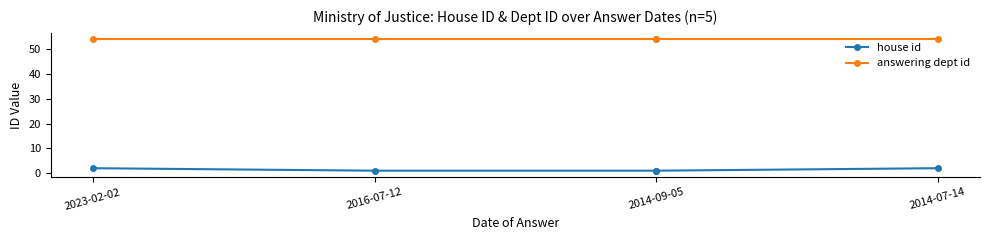

True or false: answering dept id and house id cross at least once.

False